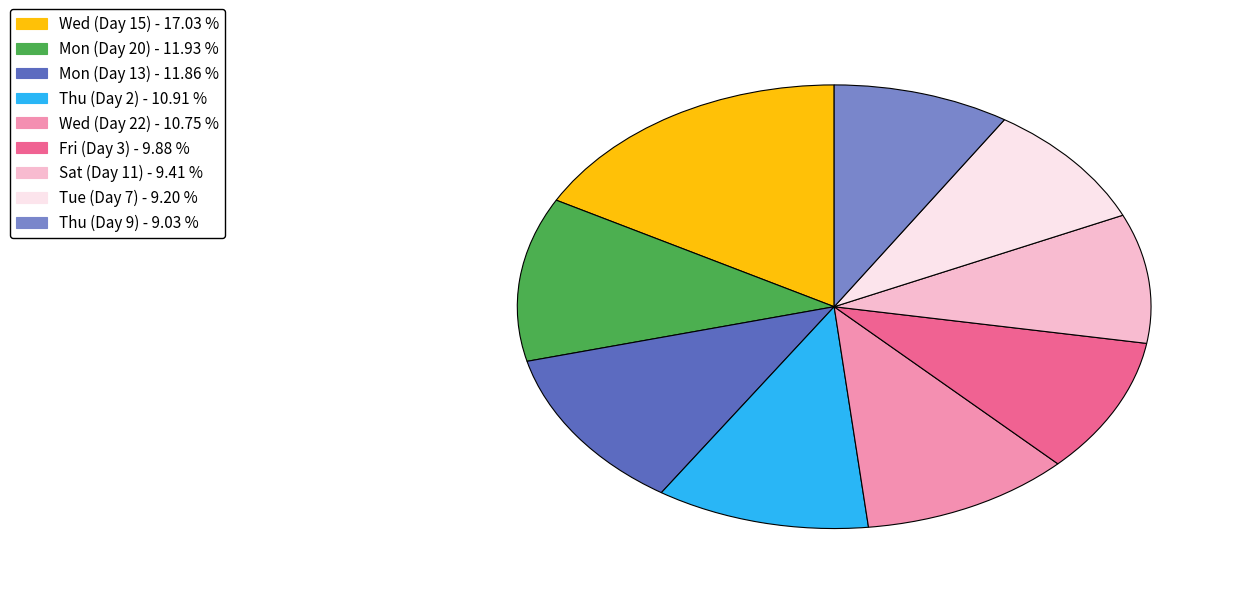

How many slices are in this pie chart?

9